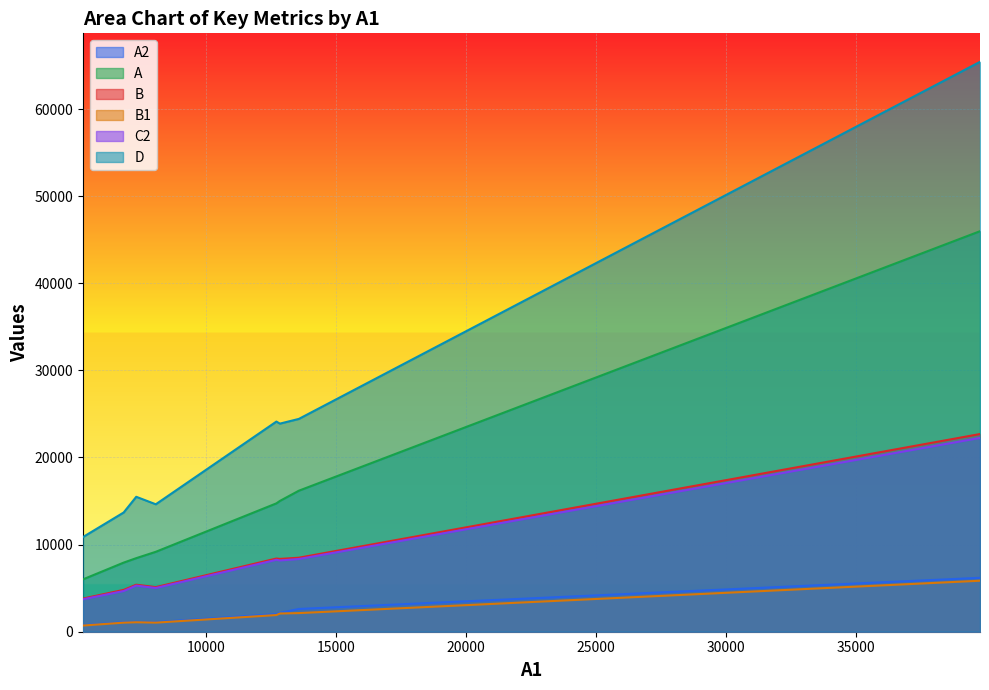

How many lines are shown in the chart?

6